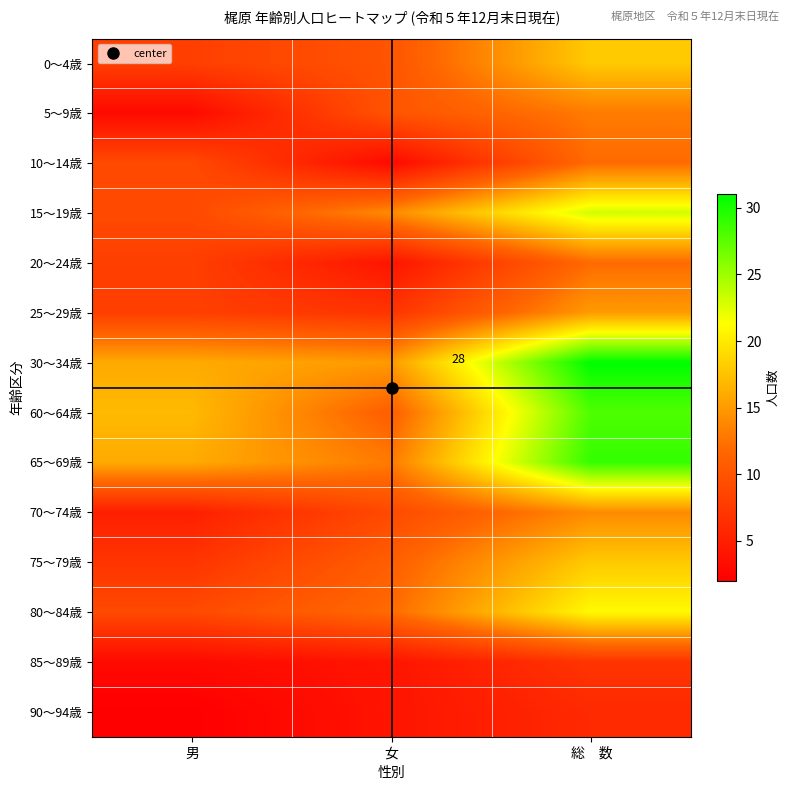

What is the greatest value displayed?

31